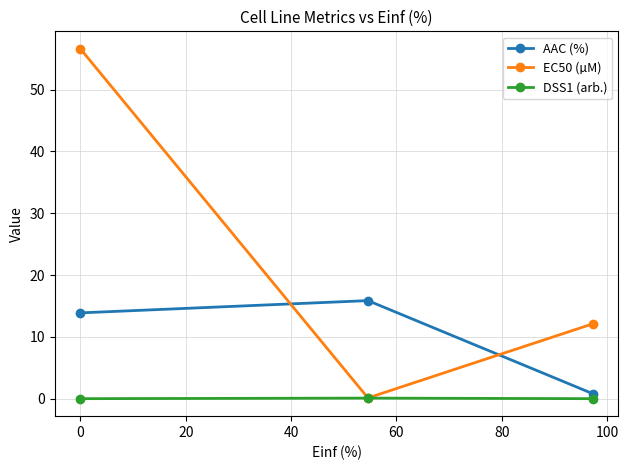

How many values in the EC50 (µM) series exceed 12?

2